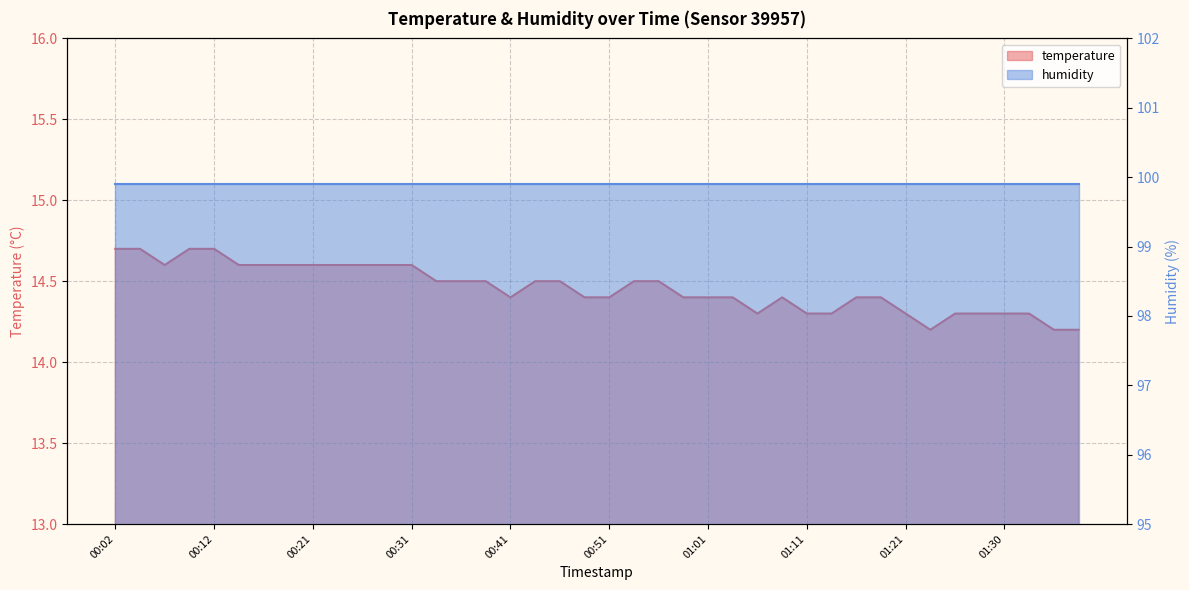

Where is the data nearest to the value 14?

01:23